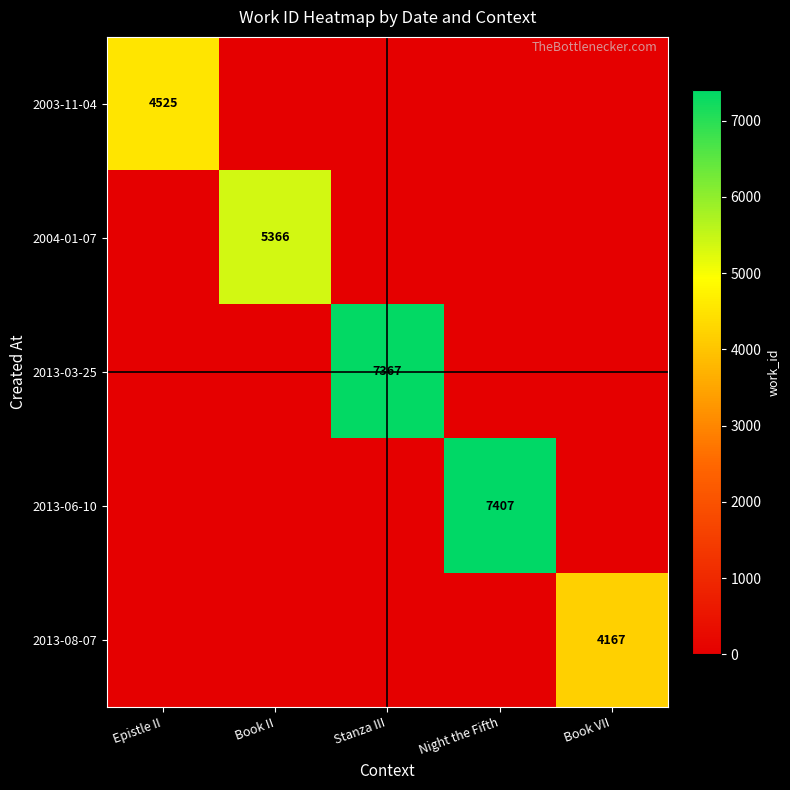

Is it true that 2013-06-10 equals 7407 at Night the Fifth?

True